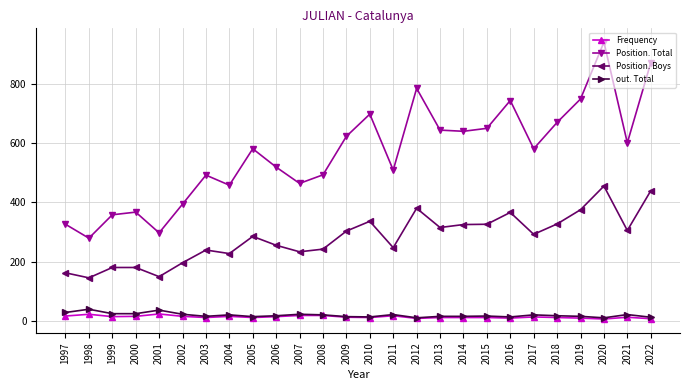

The Position. Total series shows 698 at 2010. True or false?

True